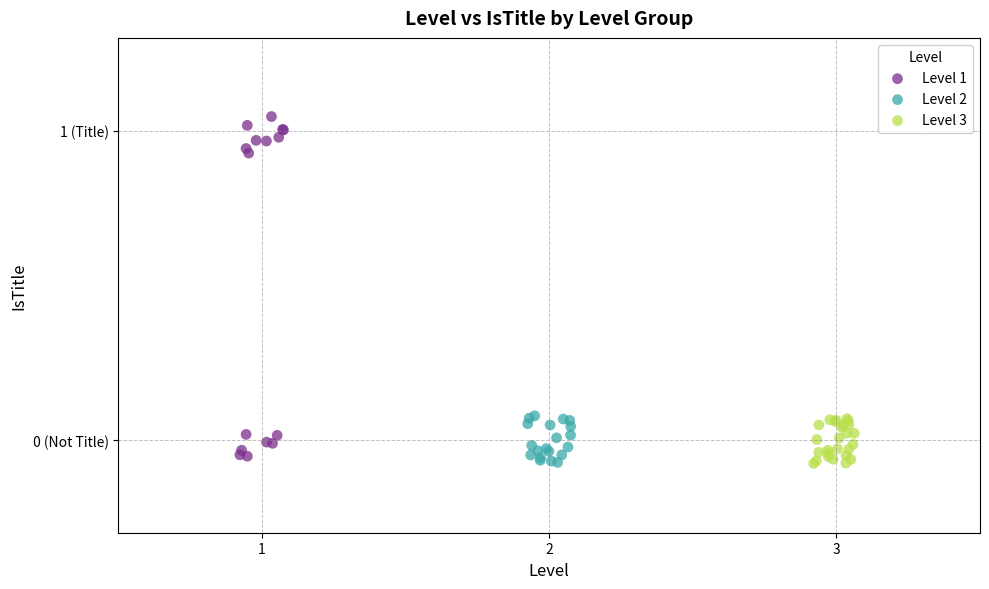

What are all the series names shown in the legend?

Level 1, Level 2, Level 3